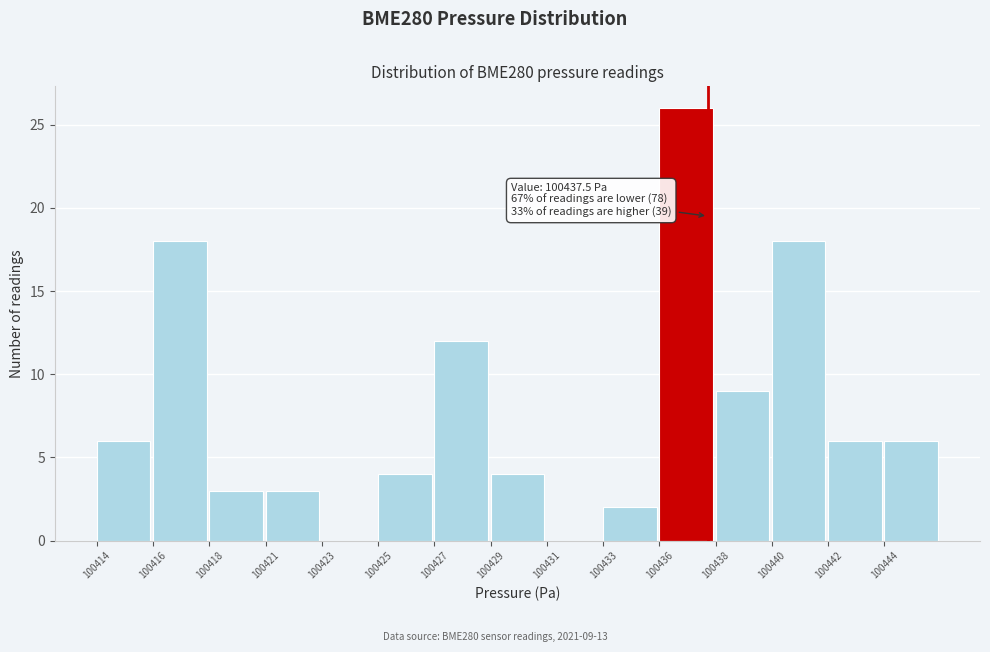

Reading left to right, what are all the values shown in this chart?

100414=6	100416=18	100418=3	100421=3	100423=0	100425=4	100427=12	100429=4	100431=0	100433=2	100436=26	100438=9	100440=18	100442=6	100444=6